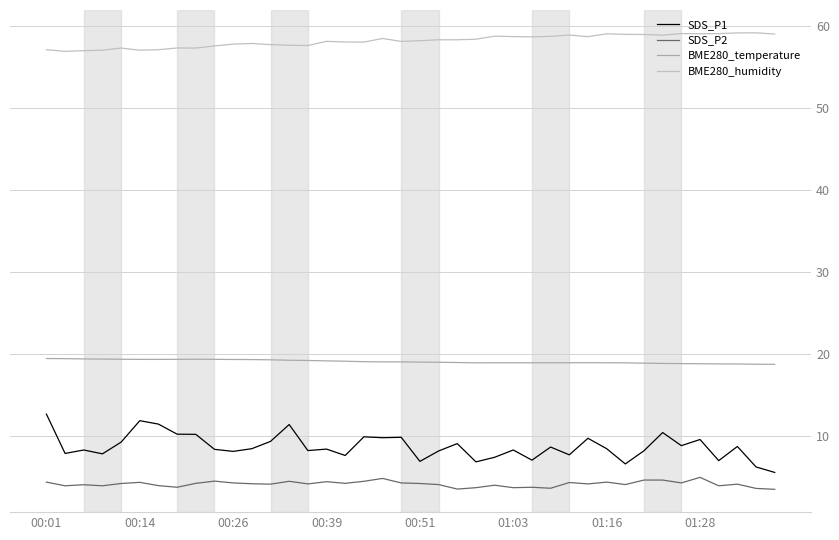

True or false: BME280_temperature has more than 2 interior local peaks.

False